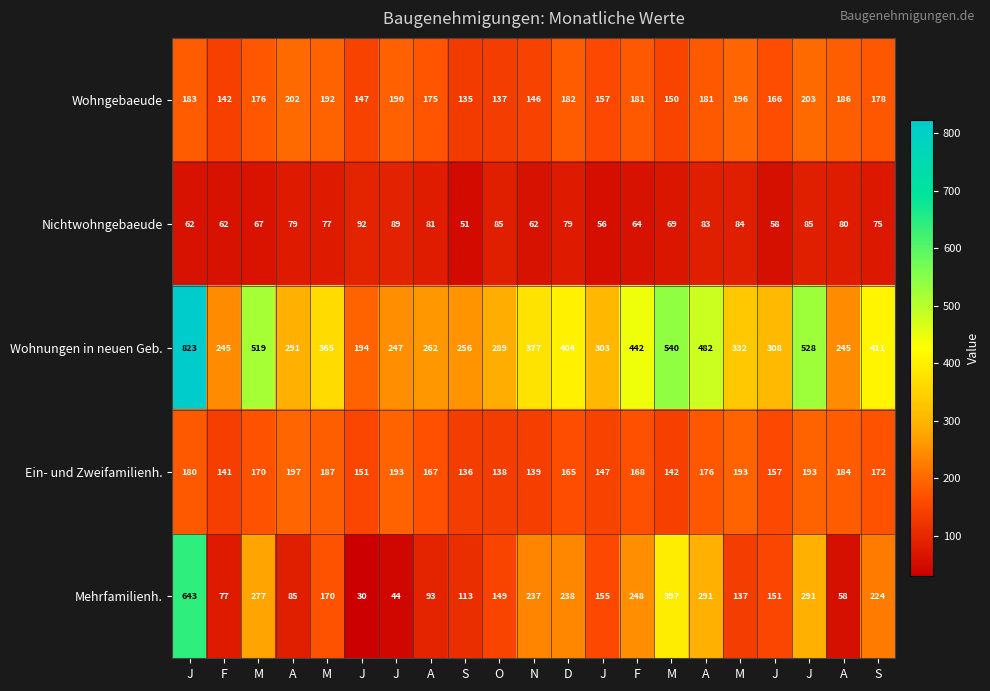

How many values in the Mehrfamilienh. series are below 155?

10